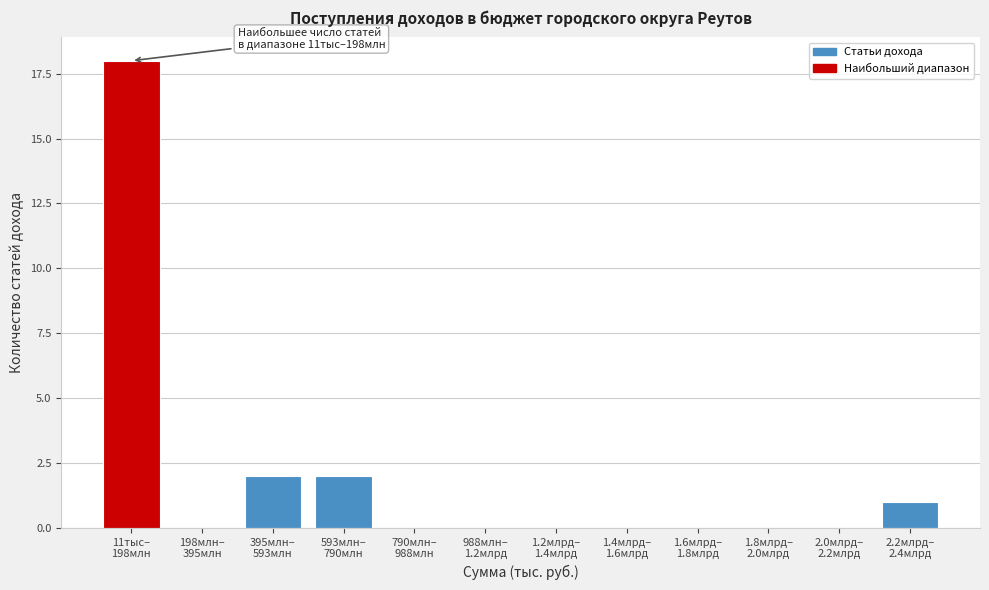

What is the sum of all values?

23